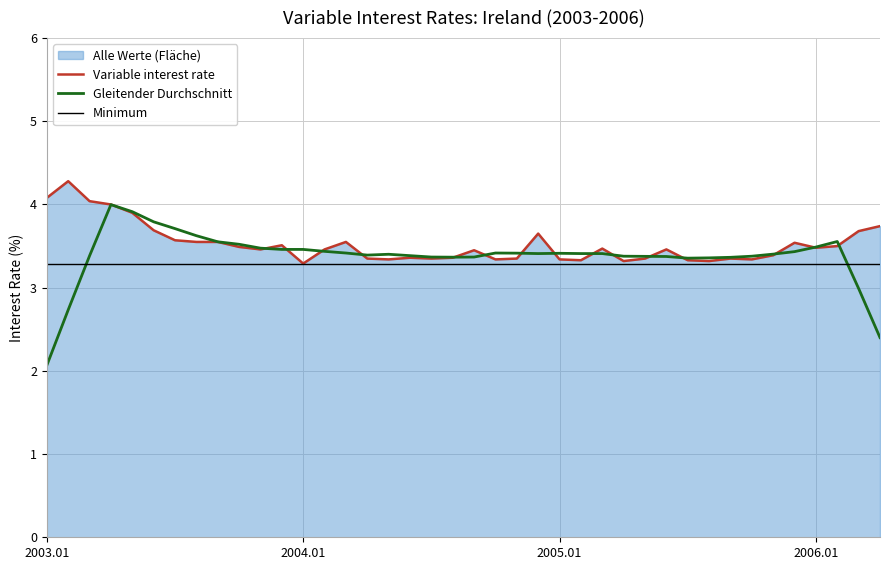

List the series in order of their overall mean, lowest first.

Minimum, Gleitender Durchschnitt, Variable interest rate